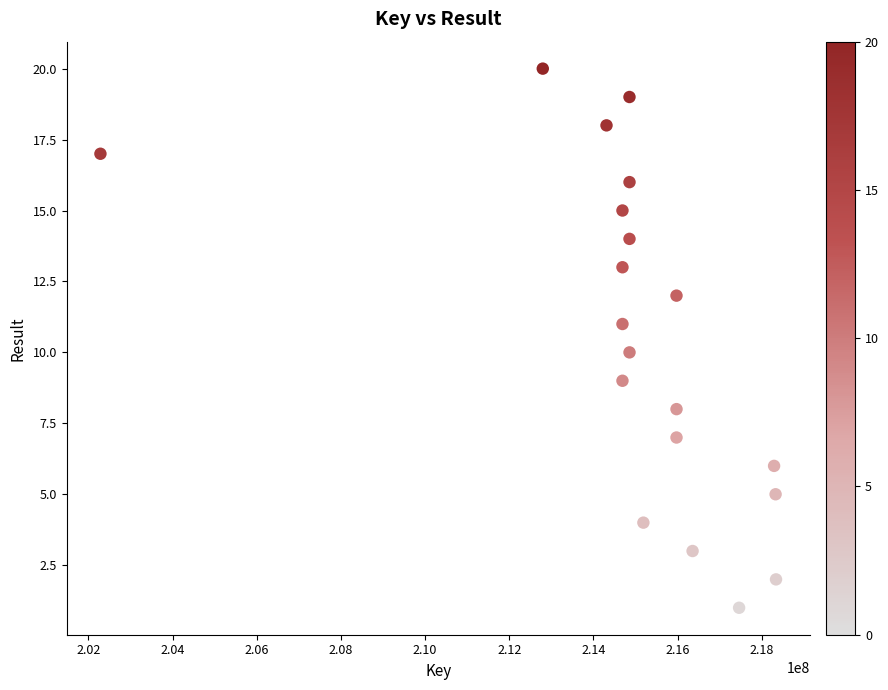

What is the range of Y values (max minus min)?

19